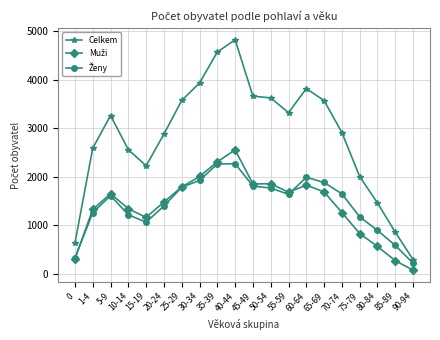

Which series has the widest spread of values?

Celkem